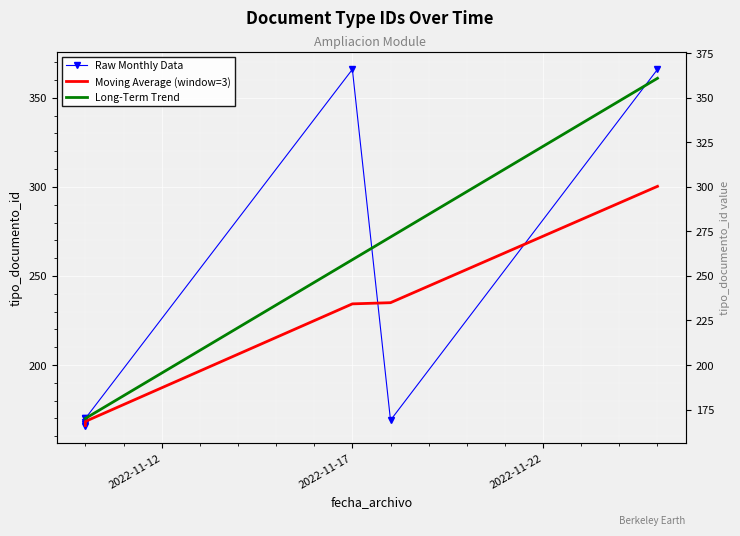

Rank the series by their maximum value, from lowest to highest.

Moving Average (window=3), Long-Term Trend, Raw Monthly Data